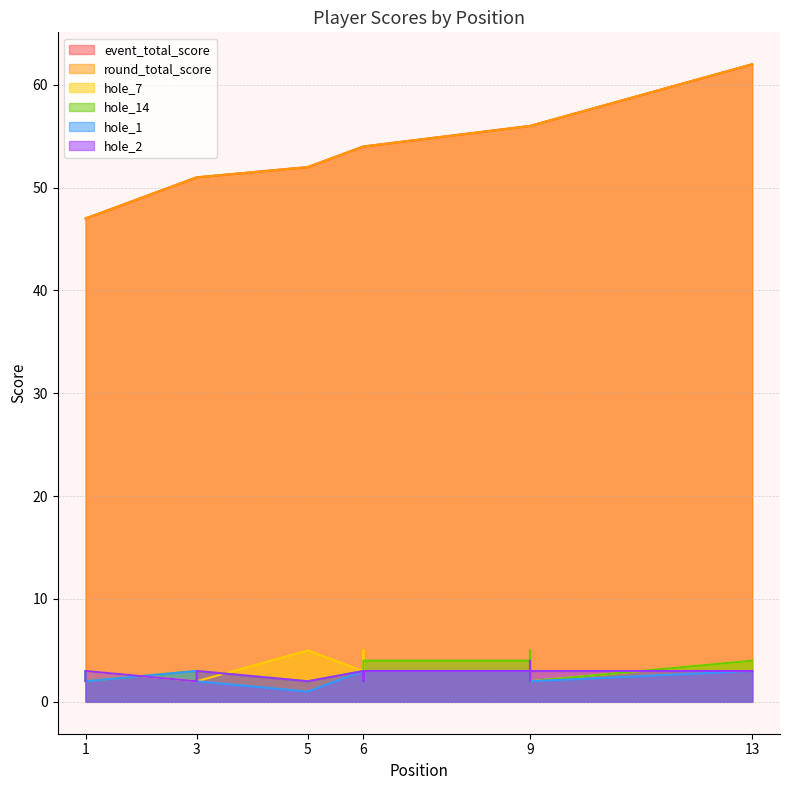

The hole_1 series shows 1 at 5. True or false?

True